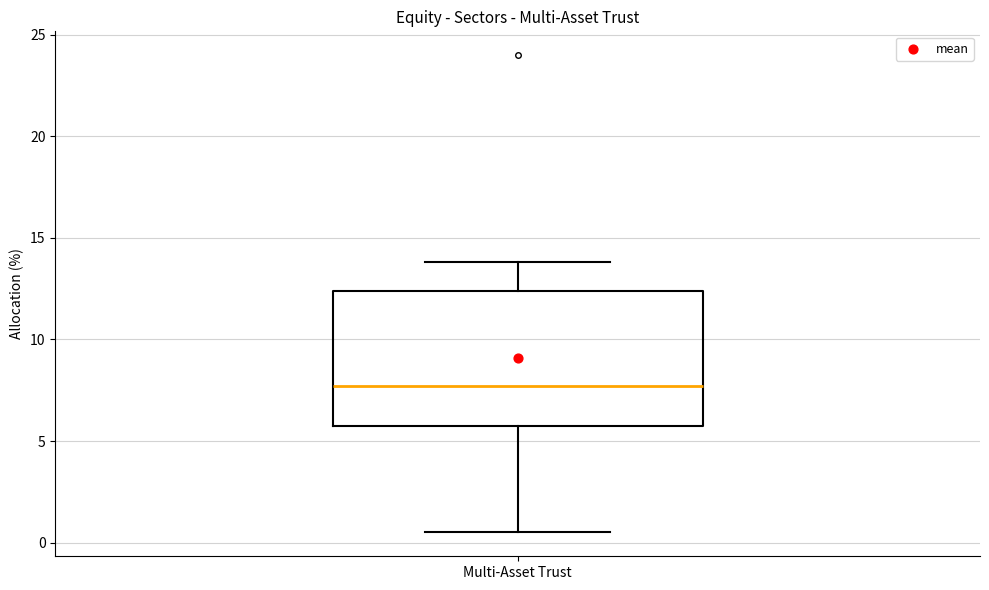

Transcribe this box plot: give where the median line is, the range the box spans, and where the two whiskers end, as read against the y-axis. The values are not printed on the chart, so give them approximately, as read against the axis.

median 7.5, box 6.0 to 12.5, whiskers 0.5 to 14.0